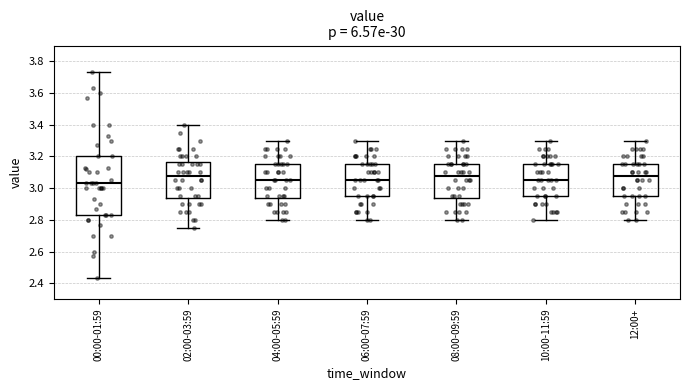

Which box is the tallest, from its lower edge to its upper edge?

00:00-01:59